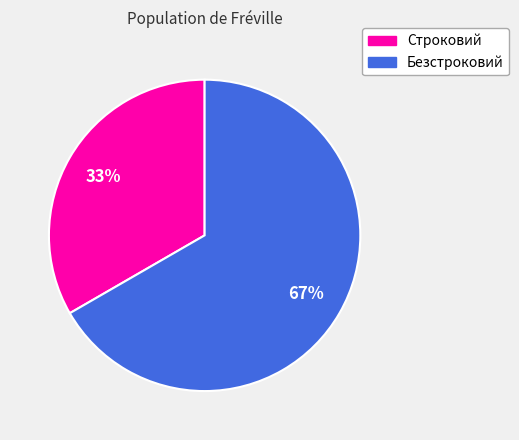

Approximately how many times larger is the value at Строковий compared to Безстроковий?

0.5